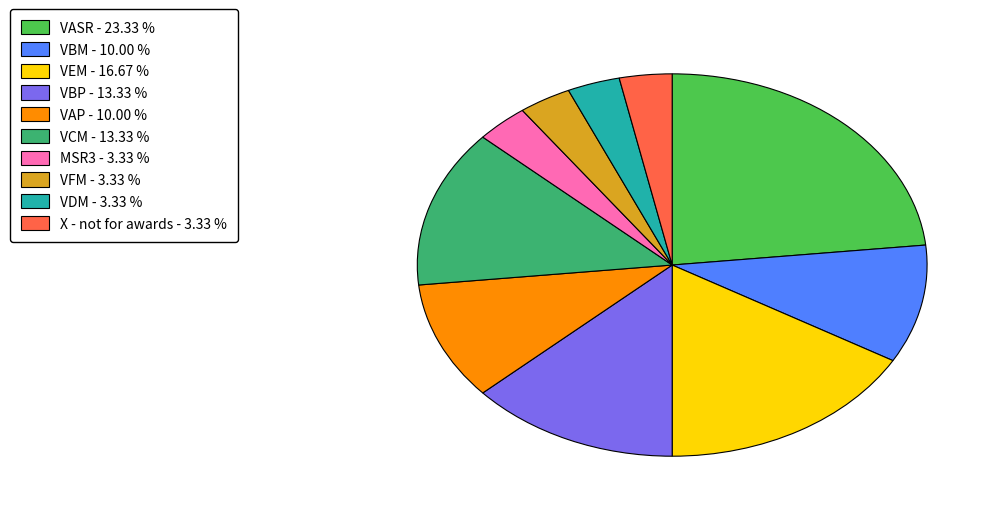

Combined, do VCM and VAP account for over 50%?

No